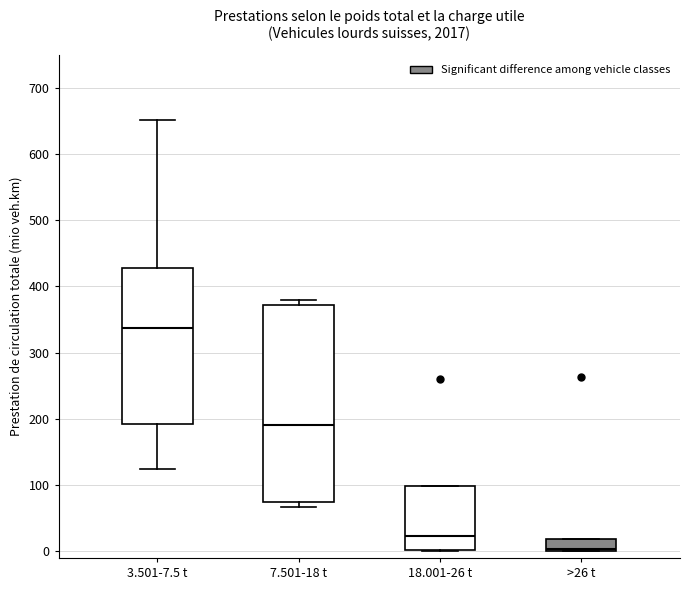

Reading left to right, read every box against the y-axis: the position of its median line, the range the box covers, and the ends of its whiskers. The values are not printed on the chart, so give them approximately, as read against the axis.

3.501-7.5 t: median 340, box 190 to 430, whiskers 120 to 650
7.501-18 t: median 190, box 70 to 370, whiskers 70 (just below the box's lower edge) to 380
18.001-26 t: median 20, box 0 to 100, whiskers 0 to 100
>26 t: median 0 (just above the box's lower edge), box 0 to 20, whiskers 0 to 20